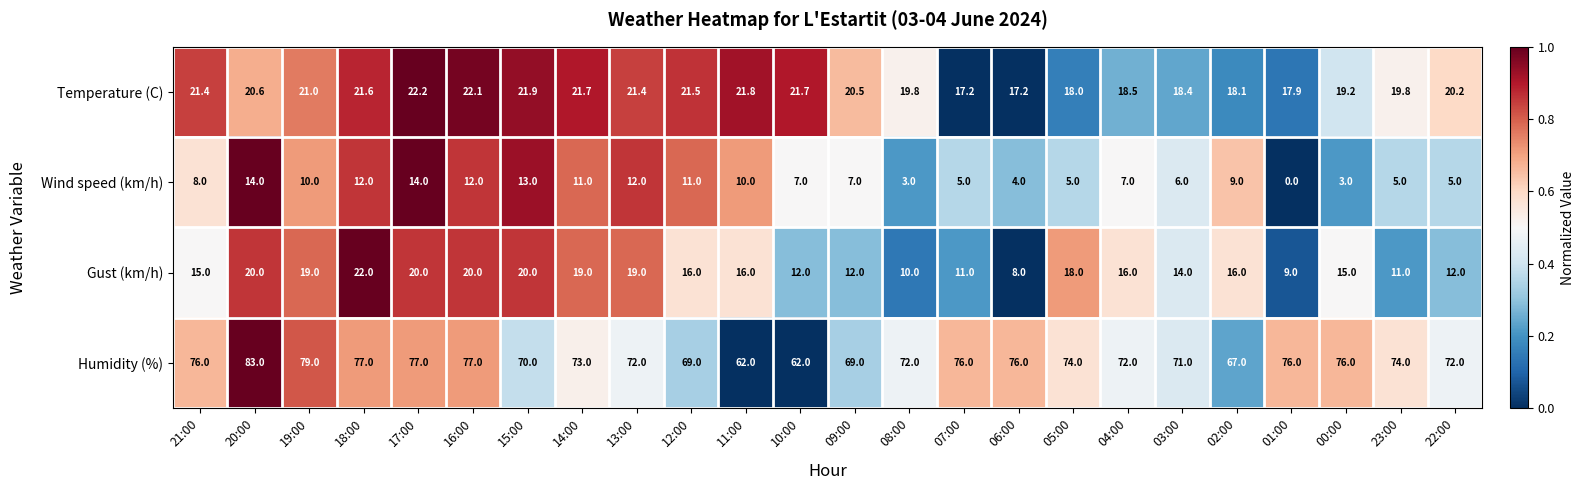

The Wind speed (km/h) series shows 6.0 at 03:00. True or false?

True